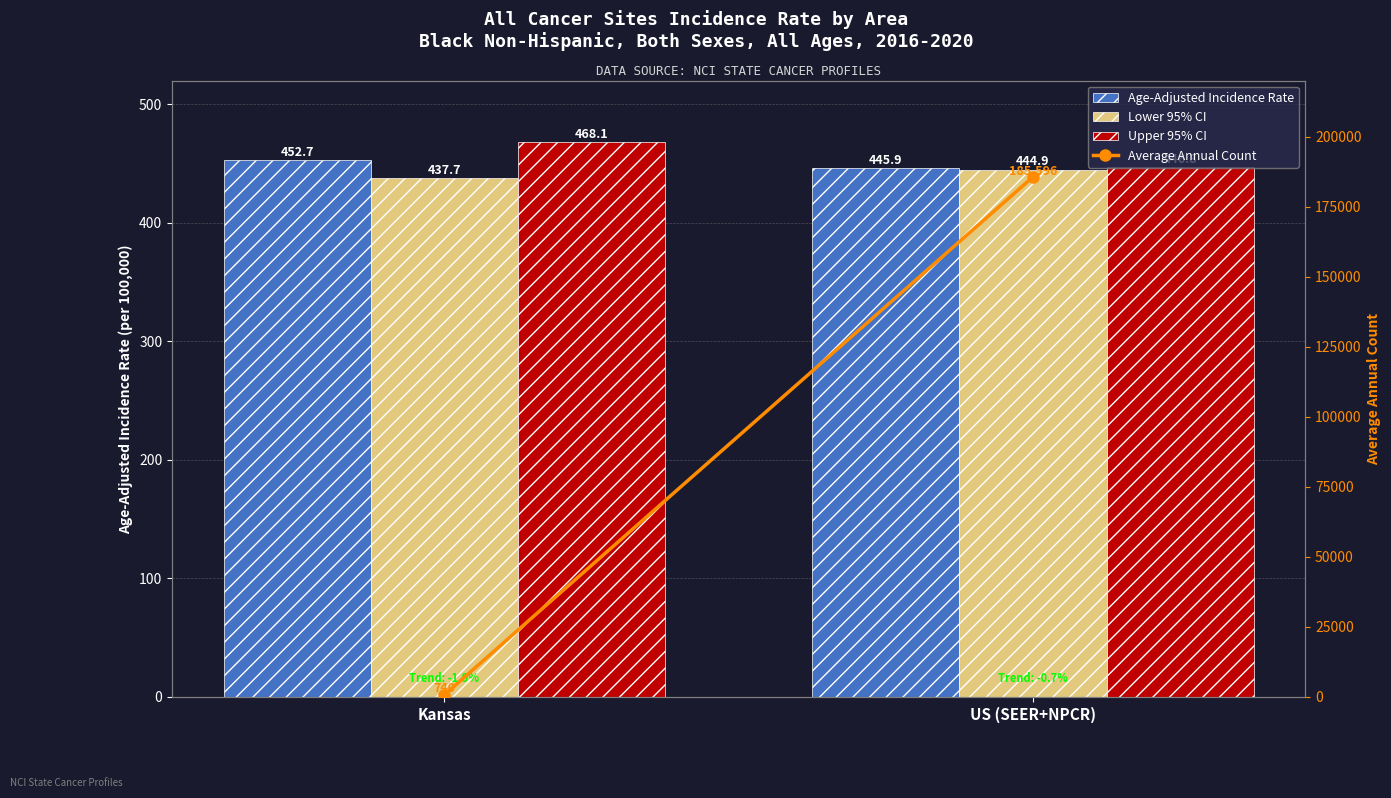

How many categories are shown in the chart?

2